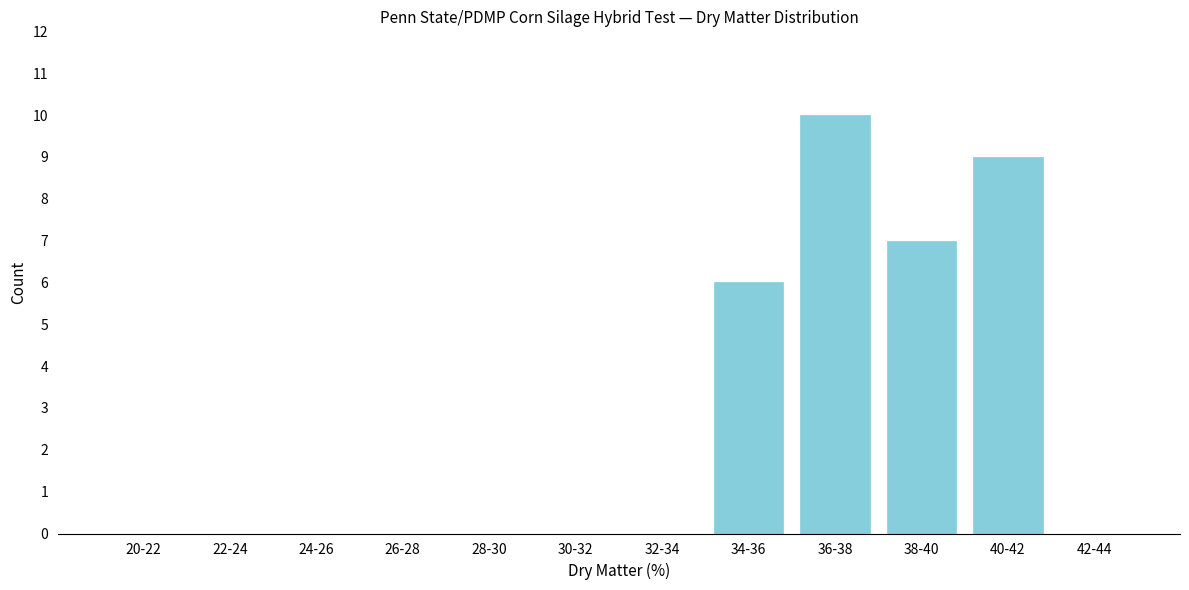

Reading left to right, what are all the values shown in this chart?

20-22=0	22-24=0	24-26=0	26-28=0	28-30=0	30-32=0	32-34=0	34-36=6	36-38=10	38-40=7	40-42=9	42-44=0